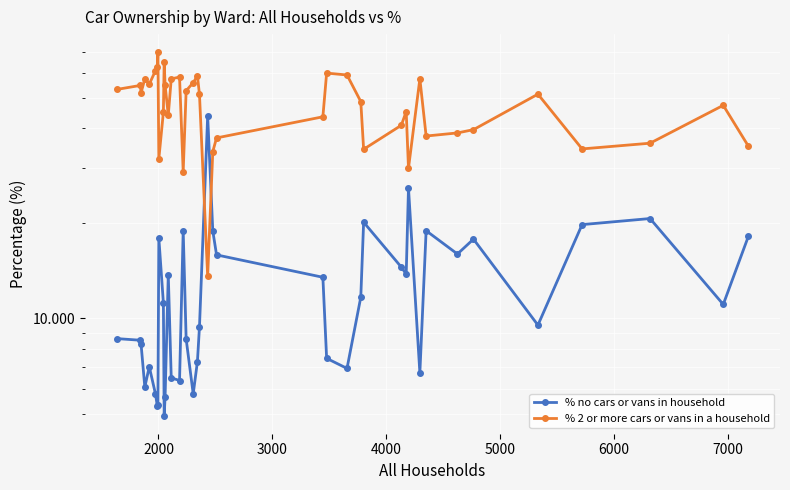

After their last crossing, which series has the higher values: % no cars or vans in household or % 2 or more cars or vans in a household?

% 2 or more cars or vans in a household